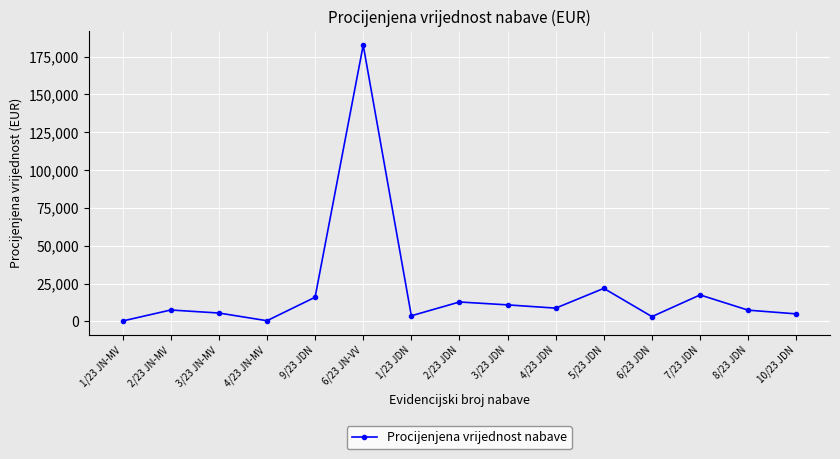

What is the difference between the maximum and minimum values?

182326